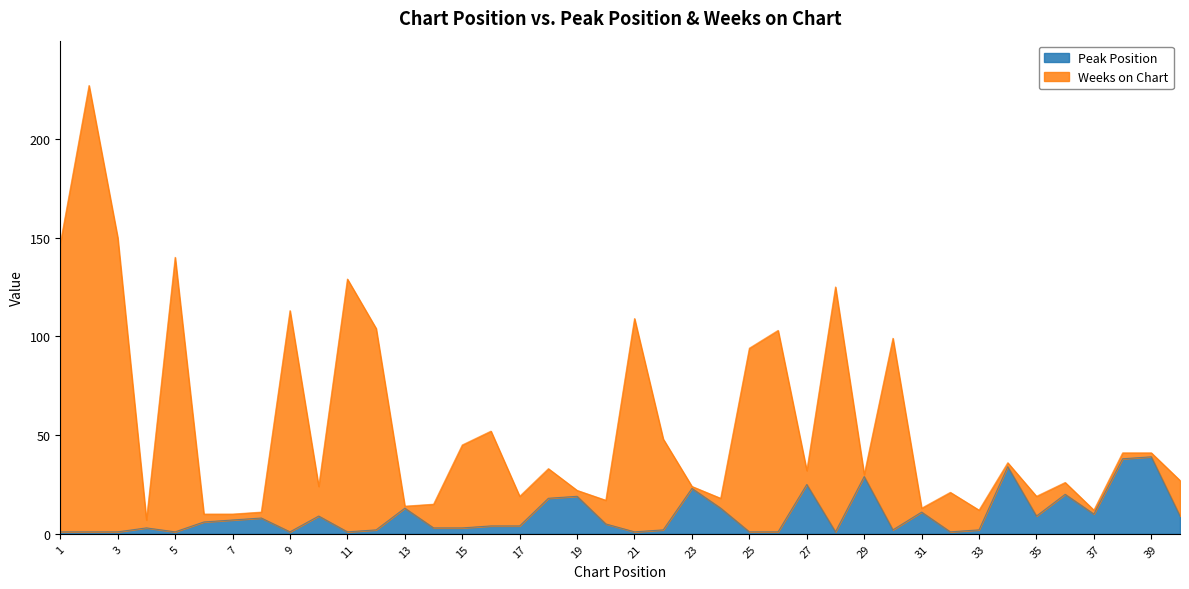

What are all the series names shown in the legend?

Peak Position, Weeks on Chart